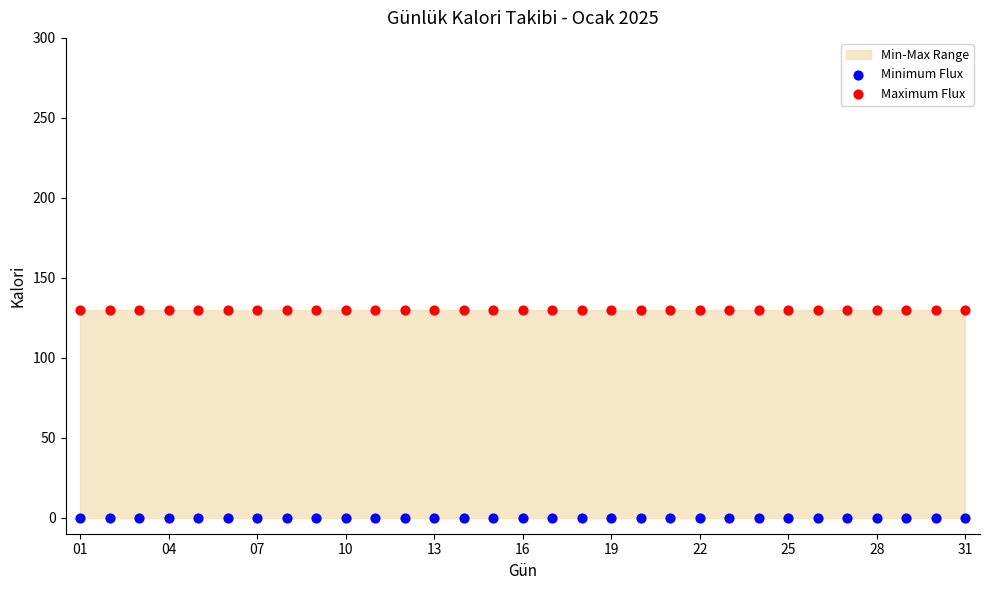

Which series contains the highest Y value?

Maximum Flux